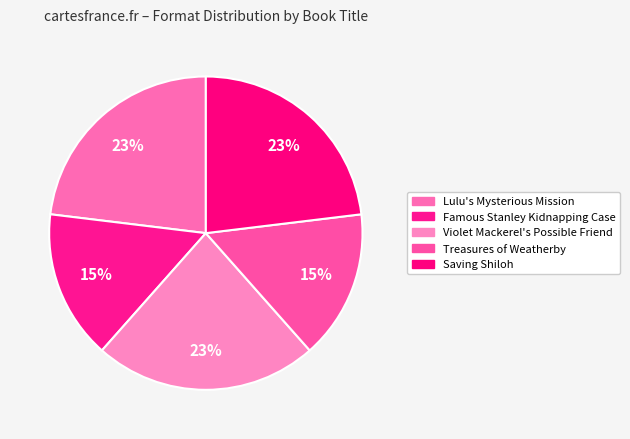

How many slices are in this pie chart?

5